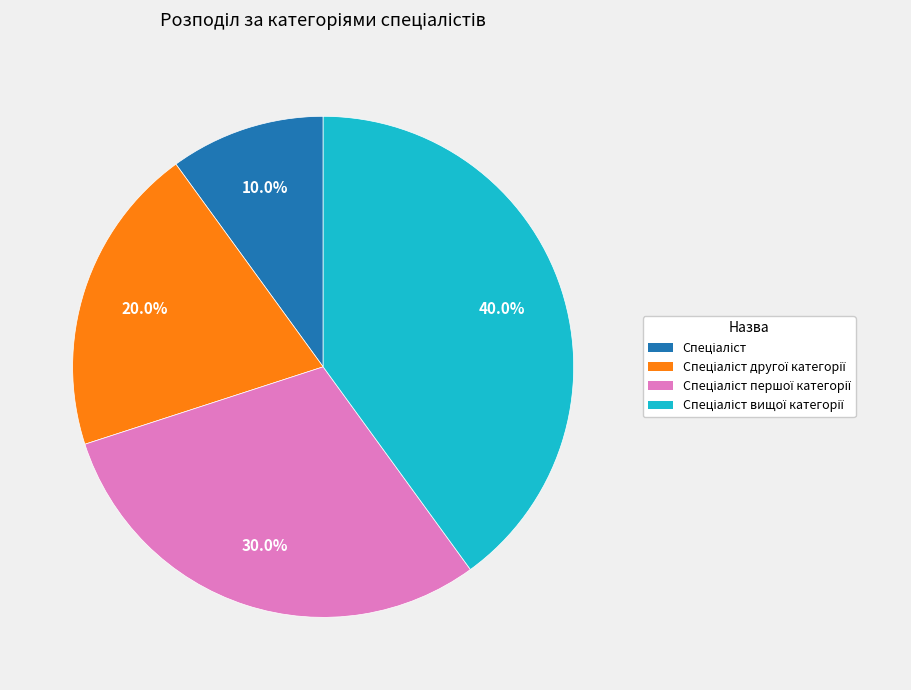

Does any single category account for the majority?

No